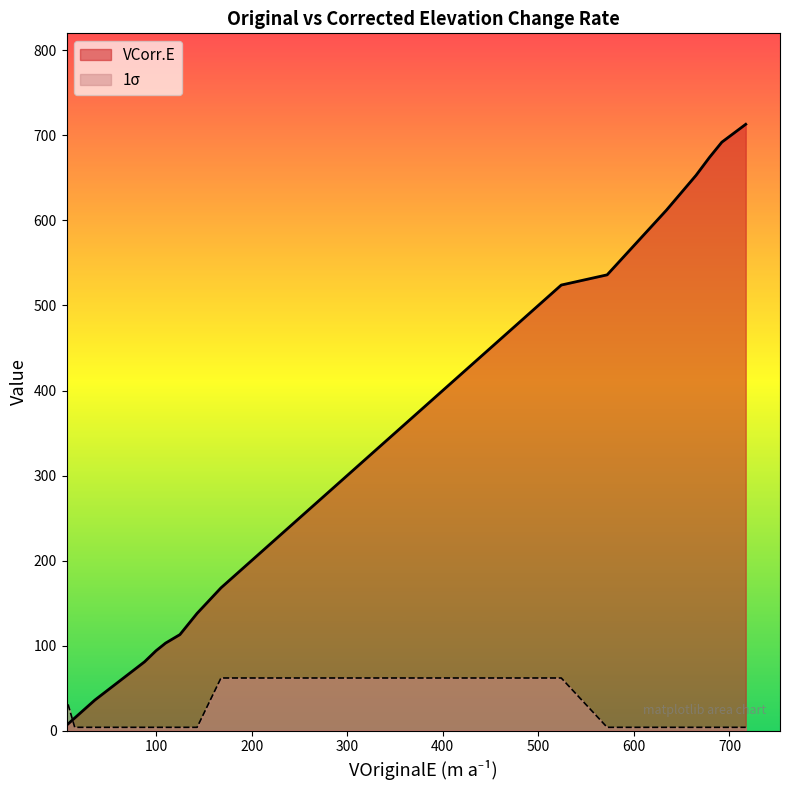

What is the greatest value displayed?

713